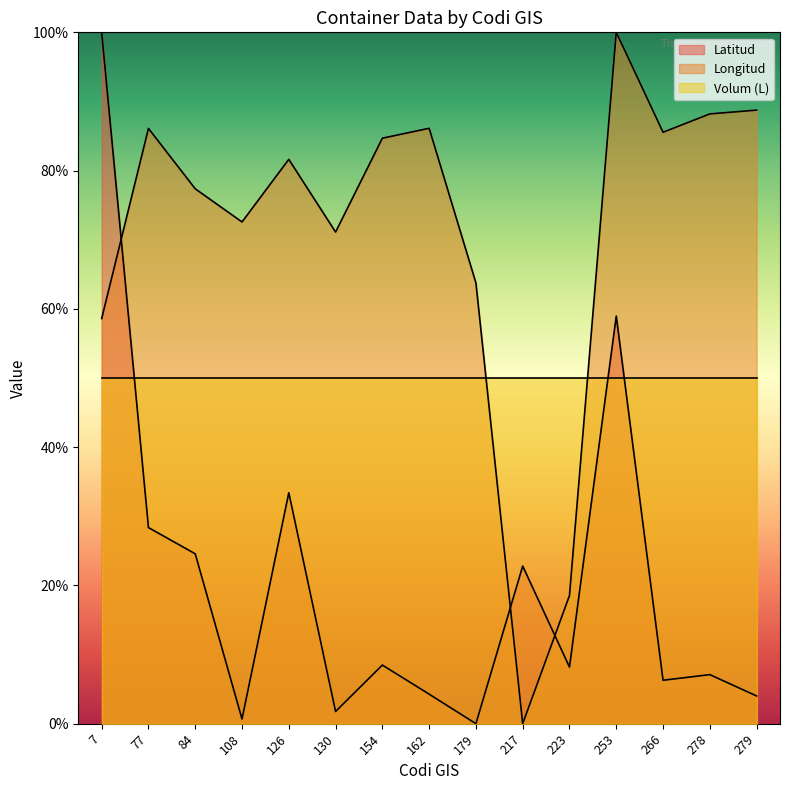

What is the value of the Latitud point at the 3rd from the left?

24.6